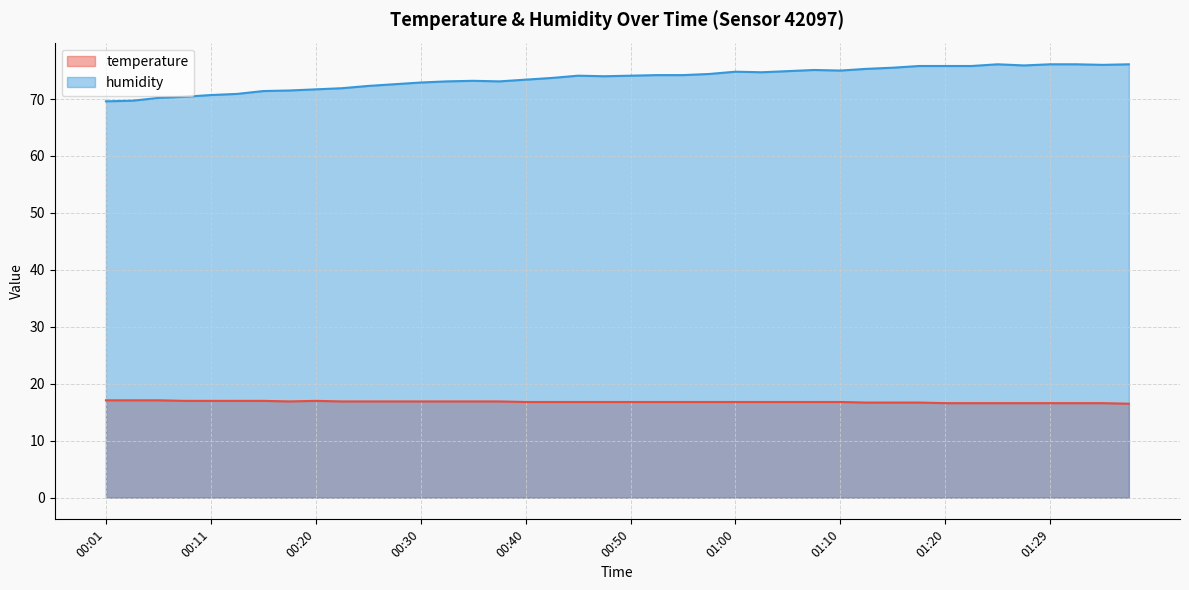

Rank the categories by humidity value from highest to lowest.

01:25, 01:29, 01:32, 01:37, 01:34, 01:27, 01:17, 01:20, 01:22, 01:15, 01:12, 01:07, 01:10, 01:05, 01:00, 01:02, 00:57, 00:52, 00:55, 00:45, 00:50, 00:47, 00:43, 00:40, 00:35, 00:33, 00:38, 00:30, 00:28, 00:25, 00:23, 00:20, 00:18, 00:16, 00:13, 00:11, 00:08, 00:06, 00:03, 00:01